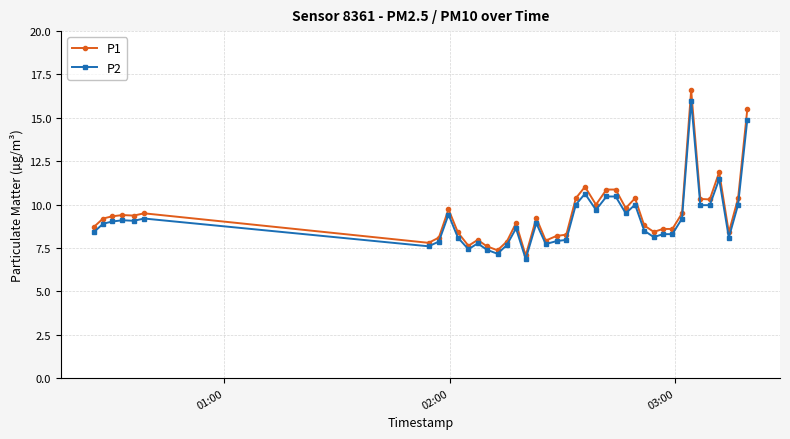

Which series has the largest range (max minus min)?

P1